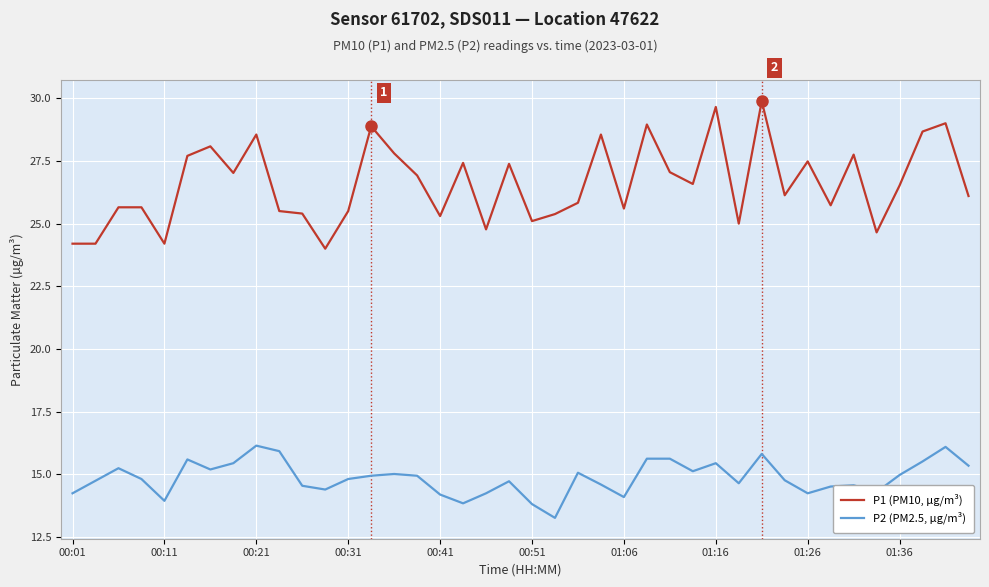

Which series has the largest range (max minus min)?

P1 (PM10, µg/m³)